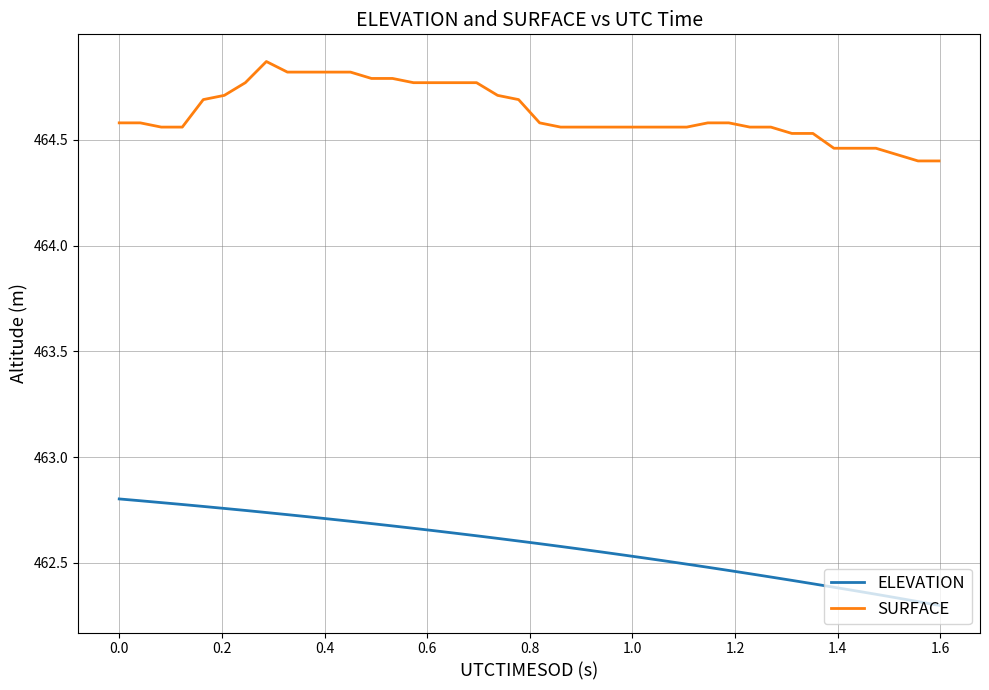

Which series has the largest total across all categories?

SURFACE